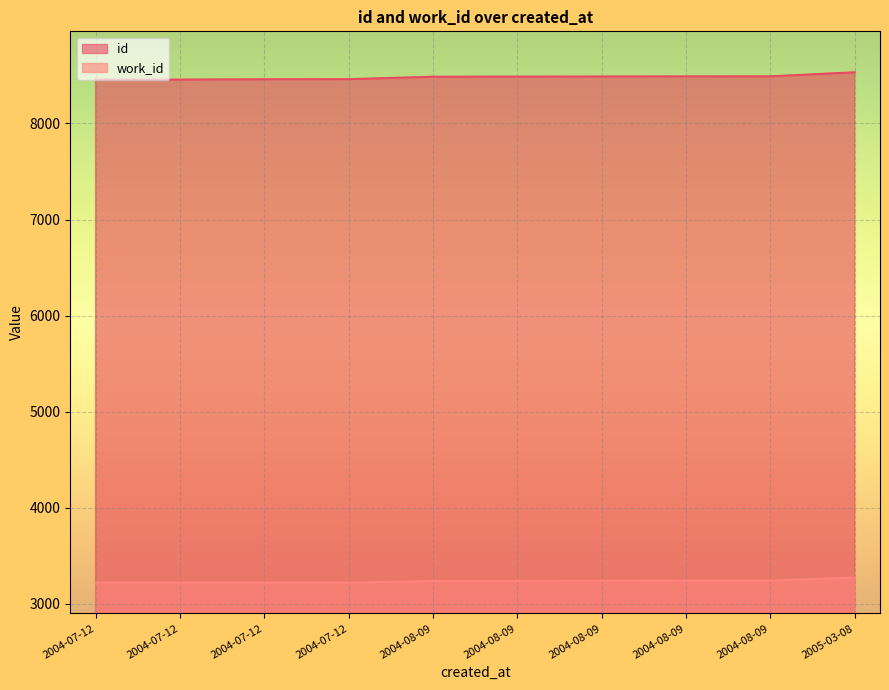

Reading left to right, transcribe all the data shown in this chart.

id: 2004-07-12=8456	2004-07-12=8457	2004-07-12=8460	2004-07-12=8461	2004-08-09=8487	2004-08-09=8488	2004-08-09=8489	2004-08-09=8490	2004-08-09=8491	2005-03-08=8533
work_id: 2004-07-12=3219	2004-07-12=3219	2004-07-12=3219	2004-07-12=3219	2004-08-09=3235	2004-08-09=3236	2004-08-09=3237	2004-08-09=3238	2004-08-09=3239	2005-03-08=3272